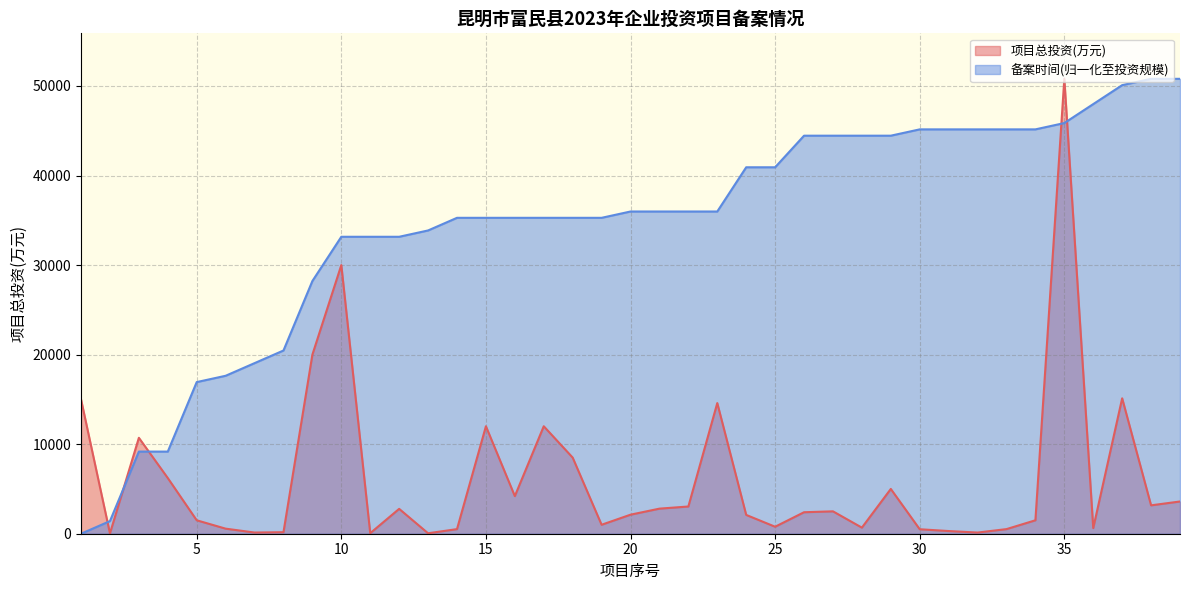

True or false: 备案时间(序号) has more than 1 interior local peaks.

False